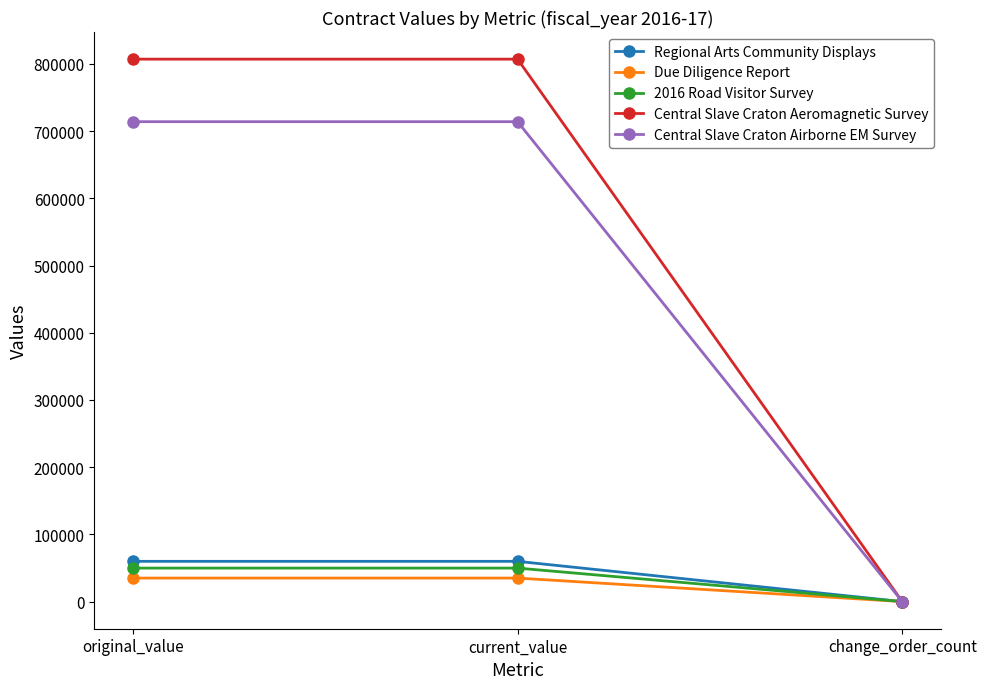

Reading left to right, extract all data points from this chart.

Regional Arts Community Displays: original_value=59890	current_value=59890	change_order_count=0
Due Diligence Report: original_value=35000	current_value=35000	change_order_count=0
2016 Road Visitor Survey: original_value=49850	current_value=49850	change_order_count=0
Central Slave Craton Aeromagnetic Survey: original_value=807030	current_value=807030	change_order_count=0
Central Slave Craton Airborne EM Survey: original_value=714000	current_value=714000	change_order_count=0